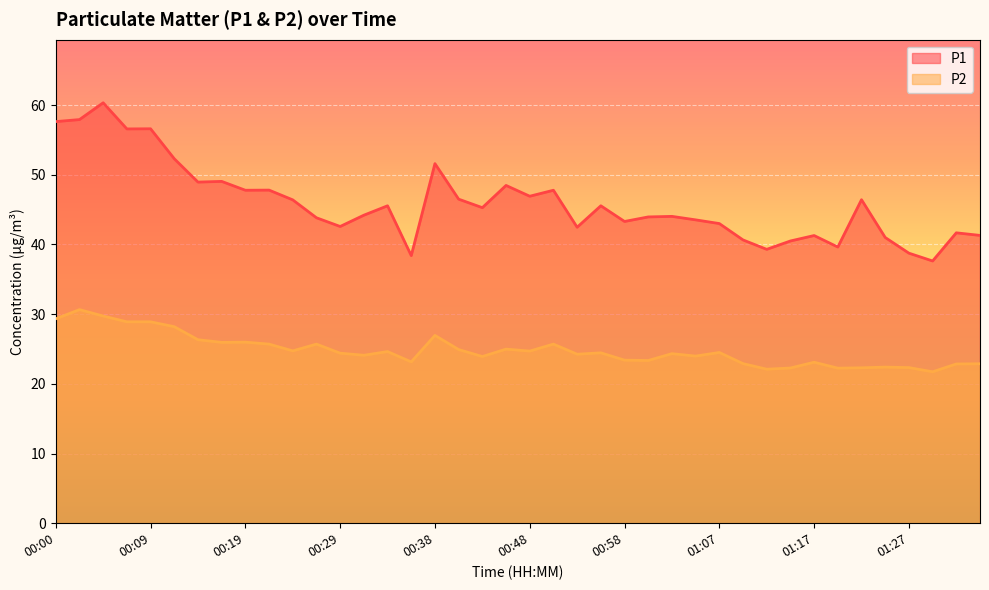

Reading left to right, transcribe all the data shown in this chart.

P1: 57.6	57.9	60.3	56.6	56.6	52.3	49.0	49.0	47.8	47.8	46.4	43.8	42.6	44.2	45.5	38.4	51.6	46.5	45.3	48.5	46.9	47.8	42.5	45.5	43.3	44.0	44.0	43.5	43.0	40.6	39.3	40.5	41.3	39.6	46.4	41.0	38.8	37.6	41.7	41.3
P2: 29.3	30.6	29.7	28.9	28.9	28.2	26.3	25.9	26.0	25.7	24.7	25.7	24.4	24.1	24.6	23.1	26.9	24.9	23.9	25.0	24.7	25.7	24.2	24.4	23.4	23.4	24.3	24.0	24.5	22.9	22.1	22.3	23.1	22.2	22.3	22.4	22.3	21.7	22.9	22.9